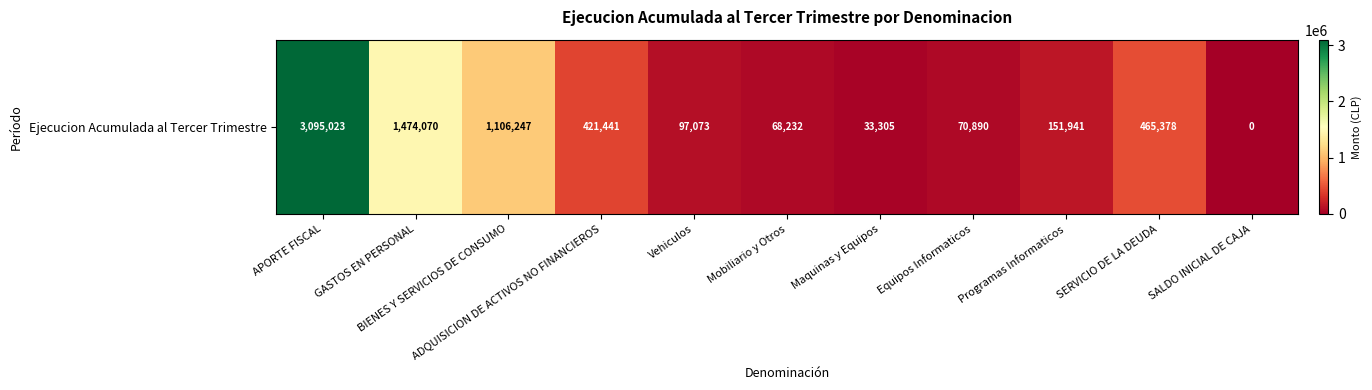

At which category does the chart reach its peak across all series?

APORTE FISCAL